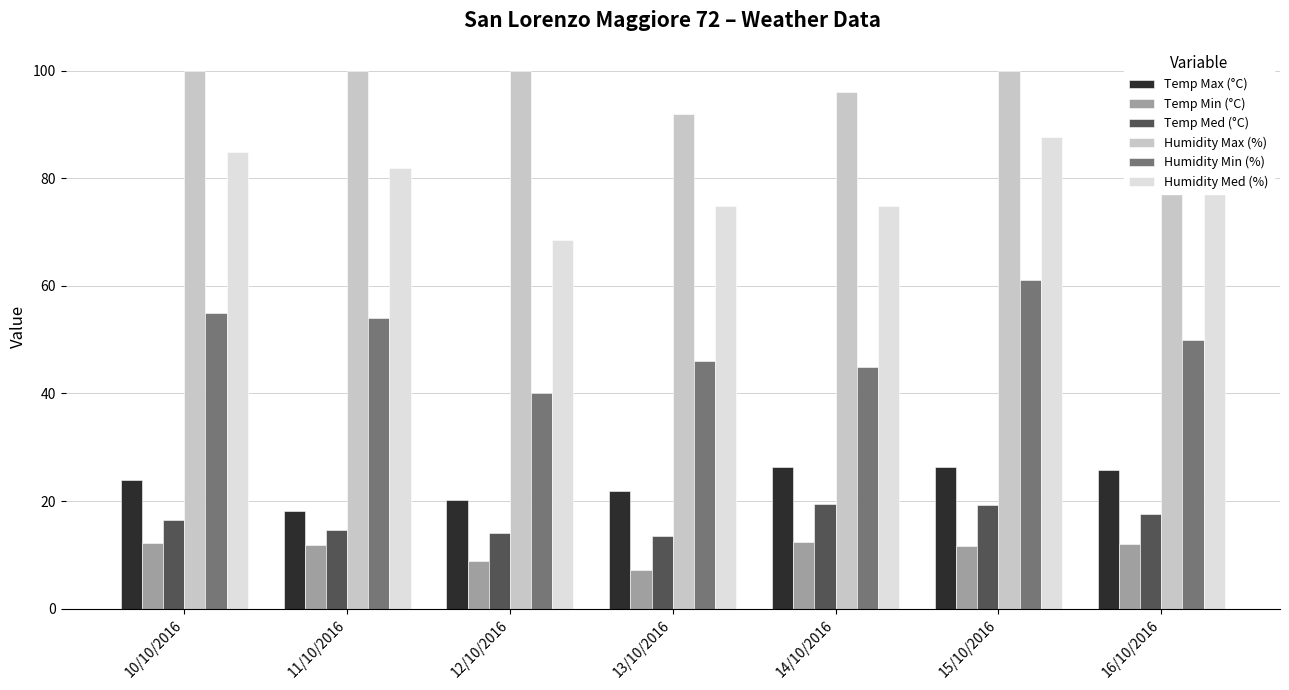

Is it true that Temp Med (°C) equals 28.4 at 16/10/2016?

False